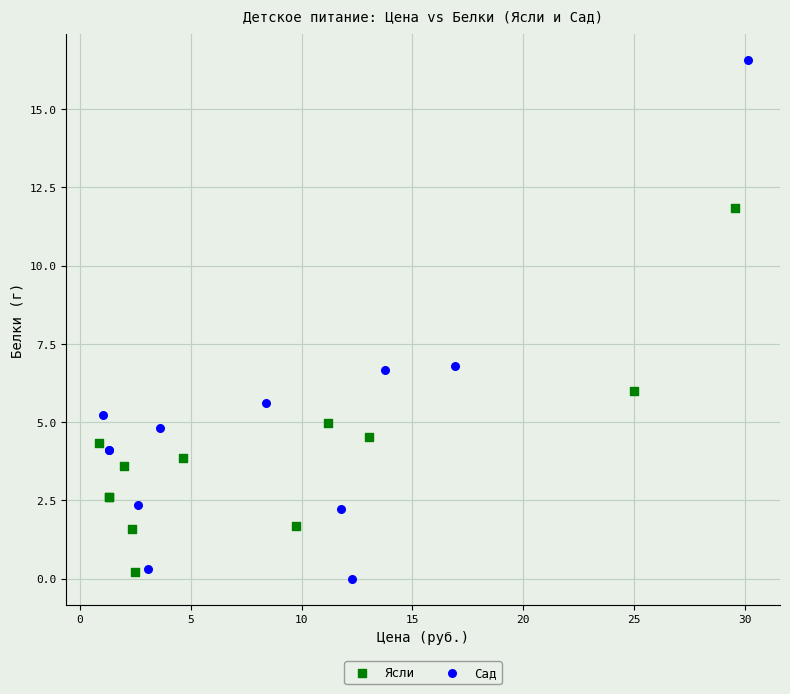

What are all the series names shown in the legend?

Ясли, Сад